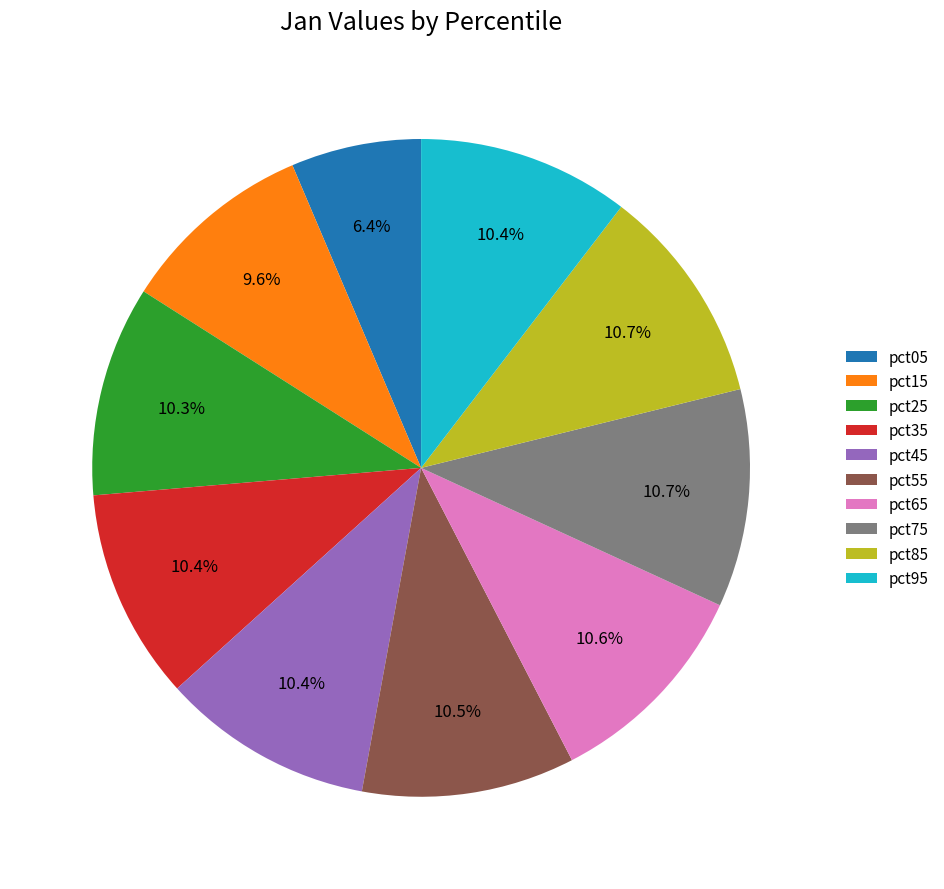

What percentage is the pct75 slice, to the nearest percent?

11%